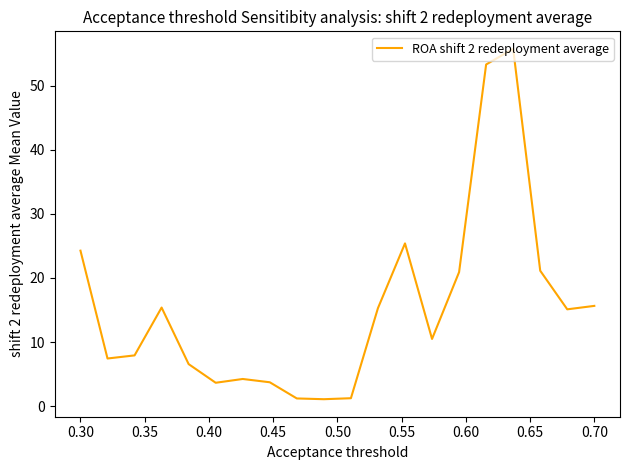

What is the difference between the maximum and minimum values?

54.7